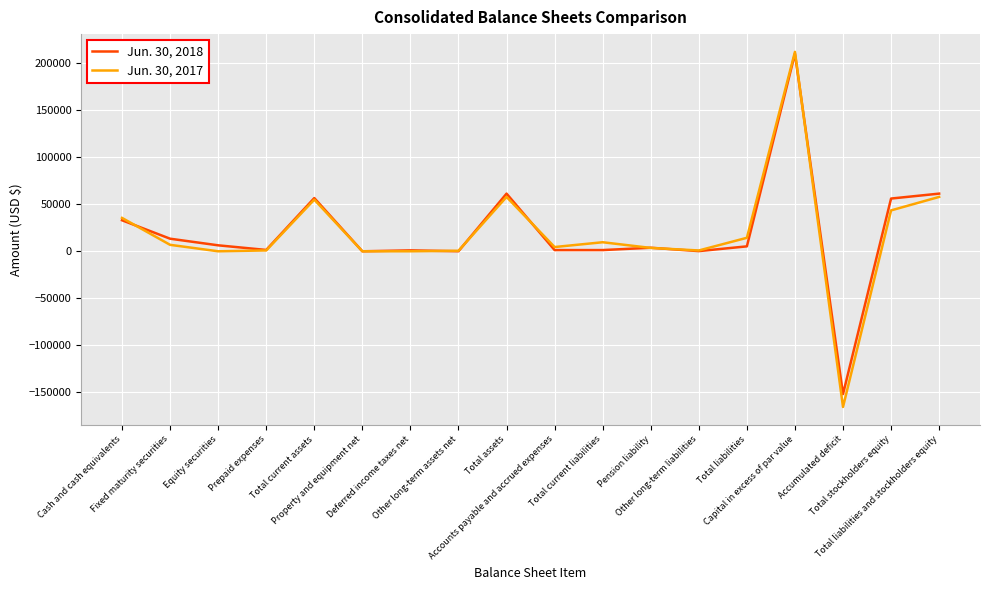

Is this an area chart (filled region under the line)?

No